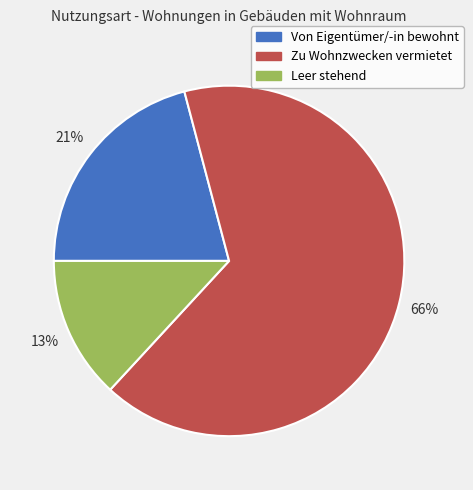

Rank the categories by value from highest to lowest.

Zu Wohnzwecken vermietet, Von Eigentümer/-in bewohnt, Leer stehend